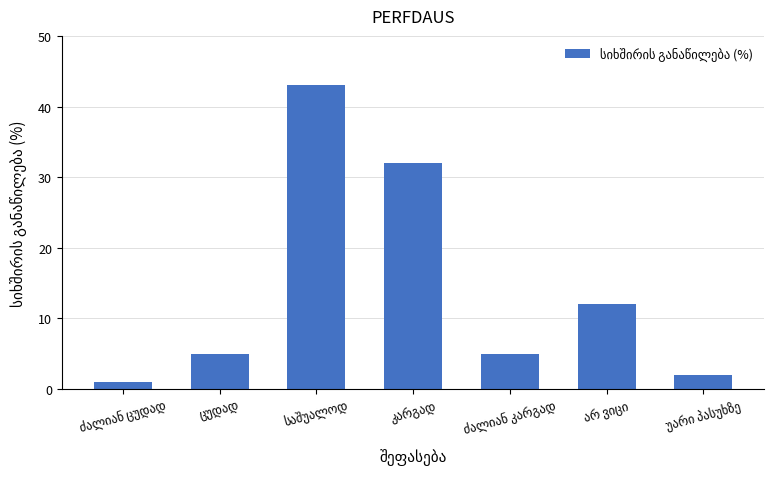

What is the average value?

14